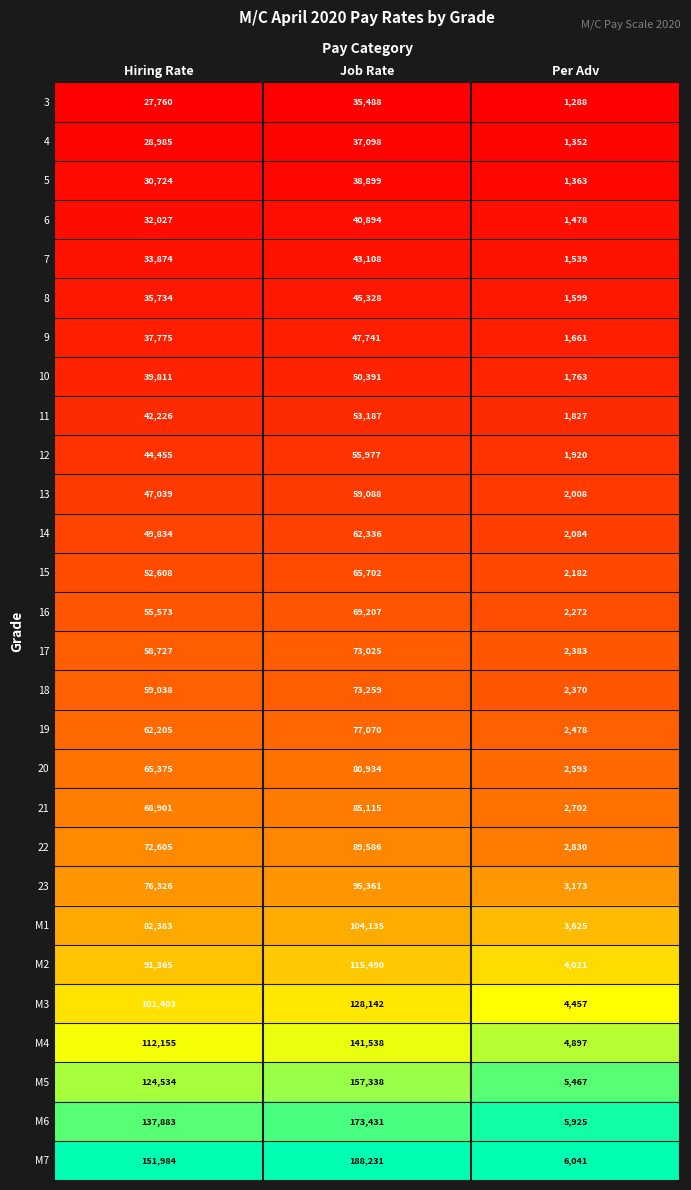

Rank the series at Job Rate from highest to lowest value.

M7, M6, M5, M4, M3, M2, M1, 23, 22, 21, 20, 19, 18, 17, 16, 15, 14, 13, 12, 11, 10, 9, 8, 7, 6, 5, 4, 3